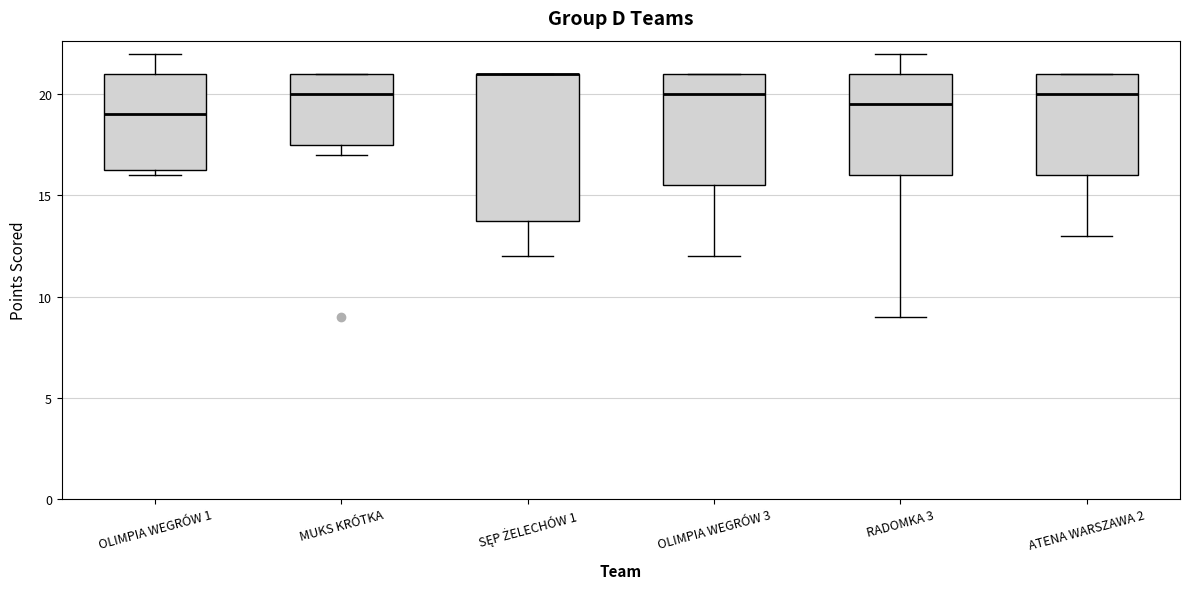

Which box is the tallest, from its lower edge to its upper edge?

SĘP ŻELECHÓW 1